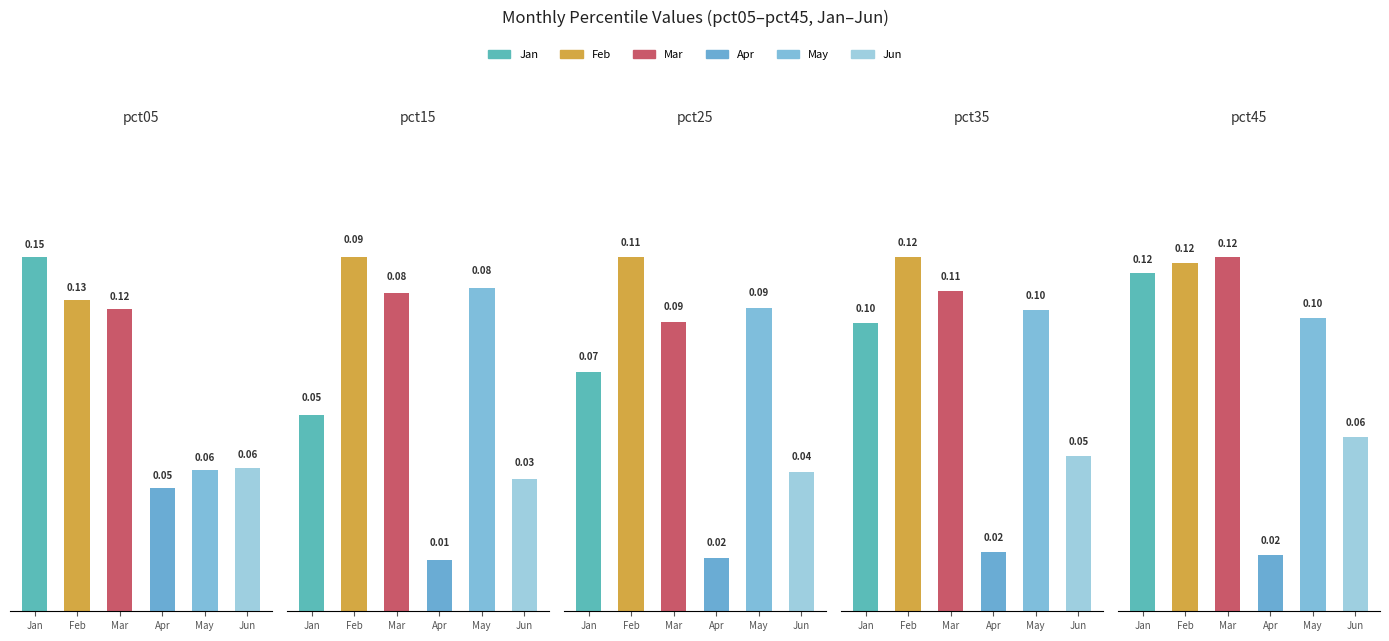

Which category has the lowest value in the pct35 series?

Apr